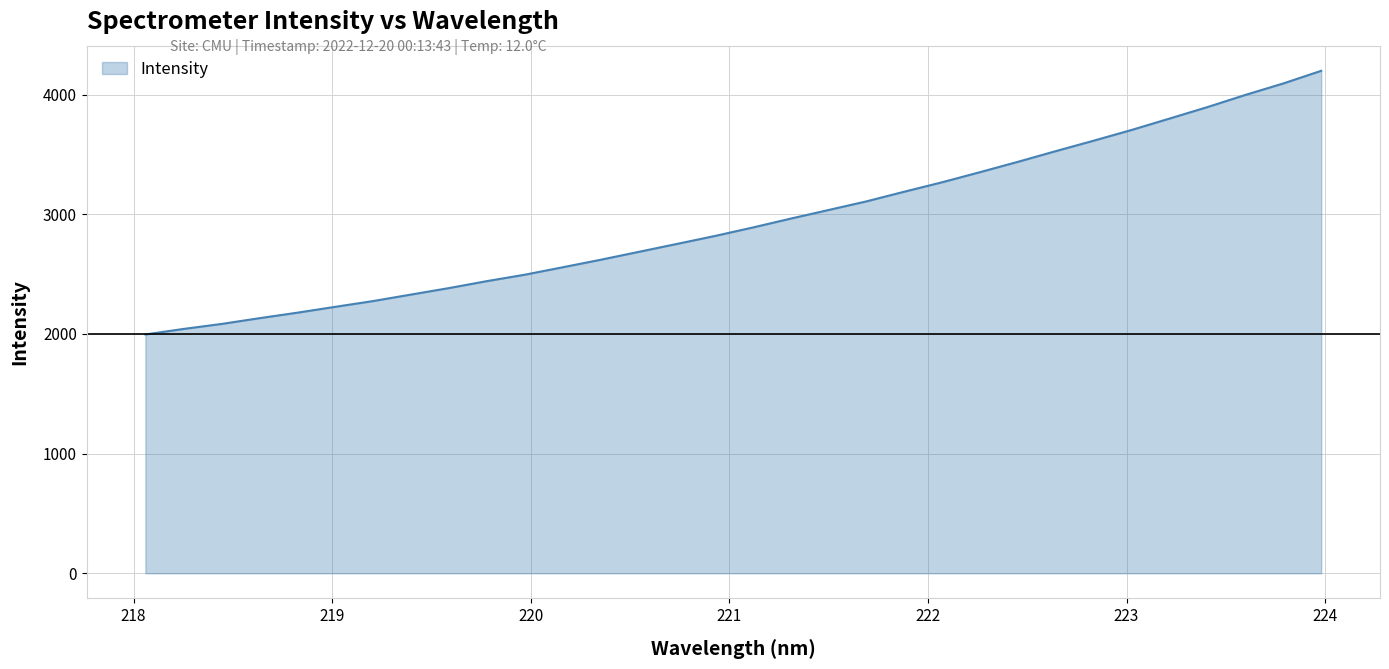

What is the greatest value displayed?

4199.3